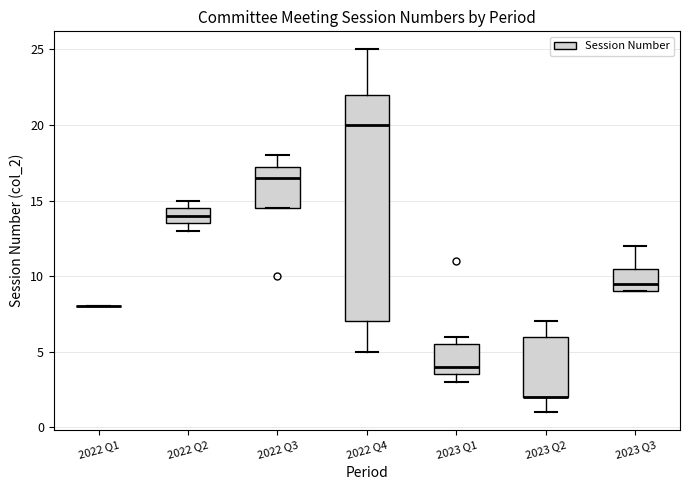

Reading left to right, read every box against the y-axis: the position of its median line, the range the box covers, and the ends of its whiskers. The values are not printed on the chart, so give them approximately, as read against the axis.

2022 Q1: box collapsed to a line at 8.0, whiskers 8.0 to 8.0
2022 Q2: median 14.0, box 13.5 to 14.5, whiskers 13.0 to 15.0
2022 Q3: median 16.5, box 14.5 to 17.5, whiskers 14.5 to 18.0
2022 Q4: median 20.0, box 7.0 to 22.0, whiskers 5.0 to 25.0
2023 Q1: median 4.0, box 3.5 to 5.5, whiskers 3.0 to 6.0
2023 Q2: median 2.0 (drawn on the box's lower edge), box 2.0 to 6.0, whiskers 1.0 to 7.0
2023 Q3: median 9.5, box 9.0 to 10.5, whiskers 9.0 to 12.0